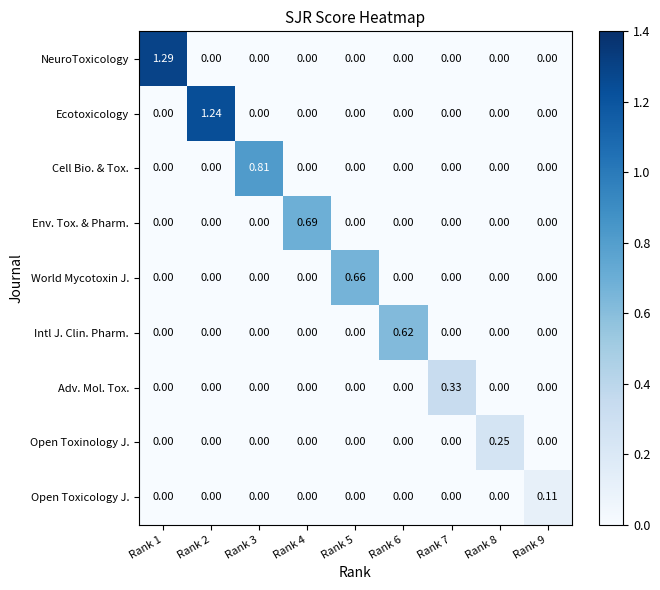

Which series has the largest range (max minus min)?

NeuroToxicology